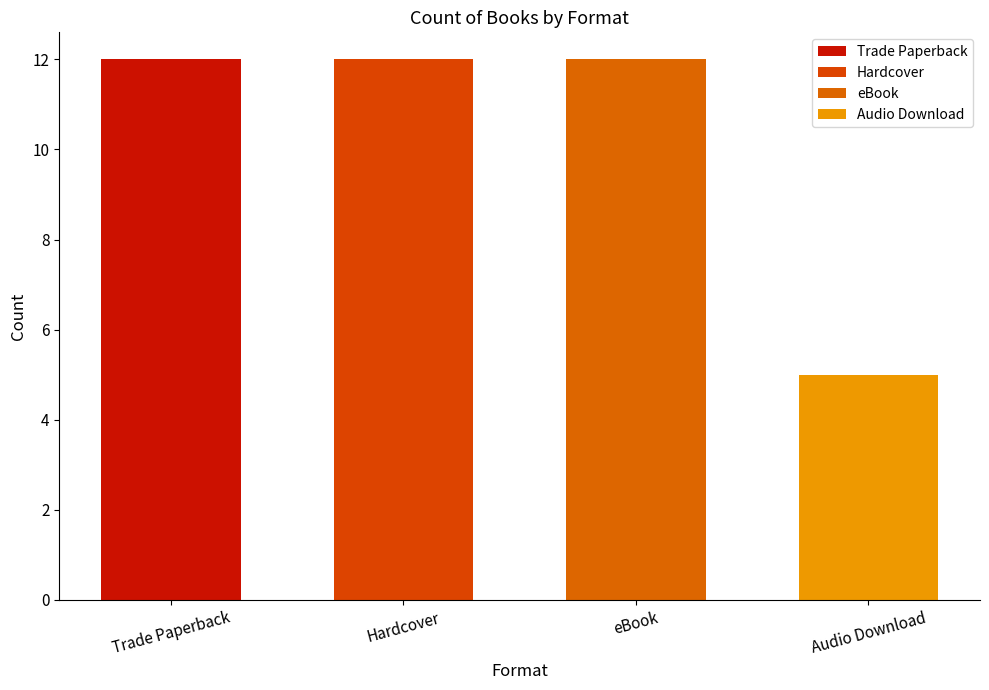

What is the label of the 3rd bar from the left?

eBook